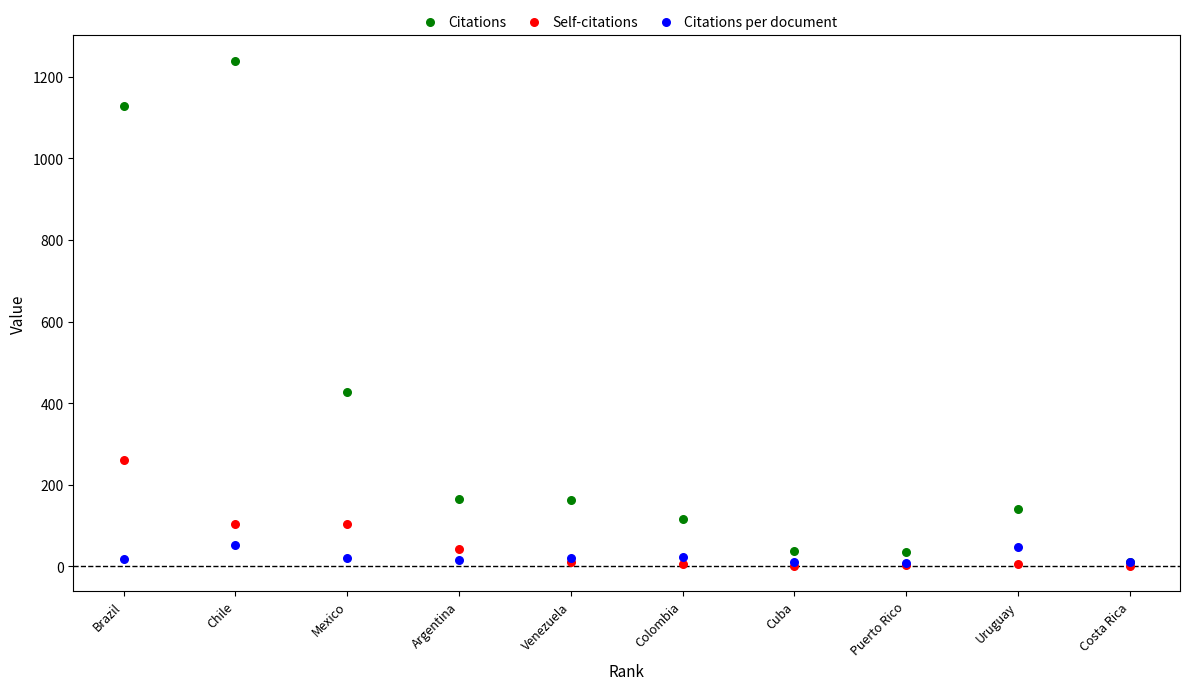

In the Citations series, what Y value is closest to 624?

428.0